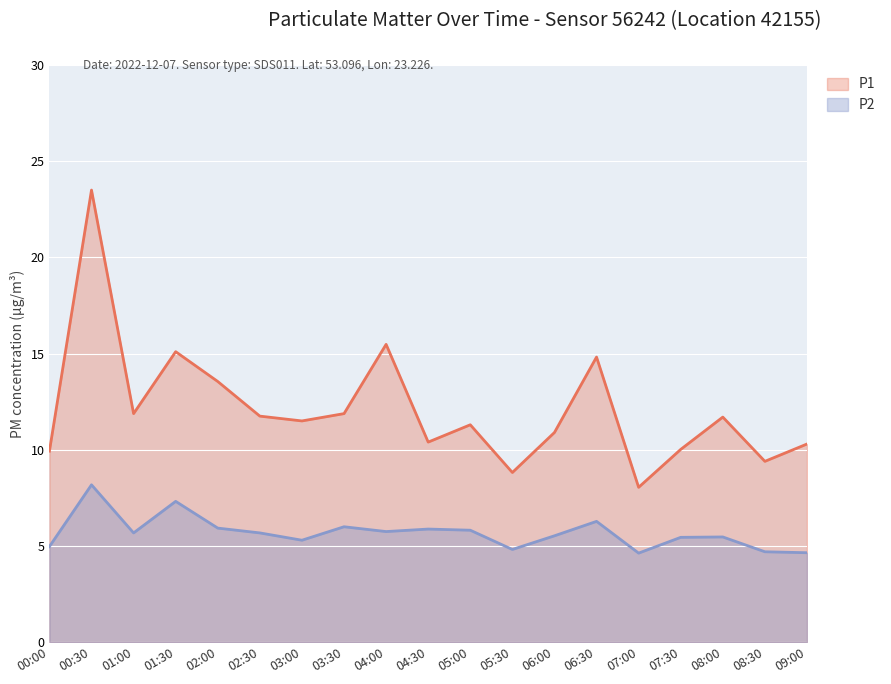

Which label corresponds to the largest value in the chart?

00:30